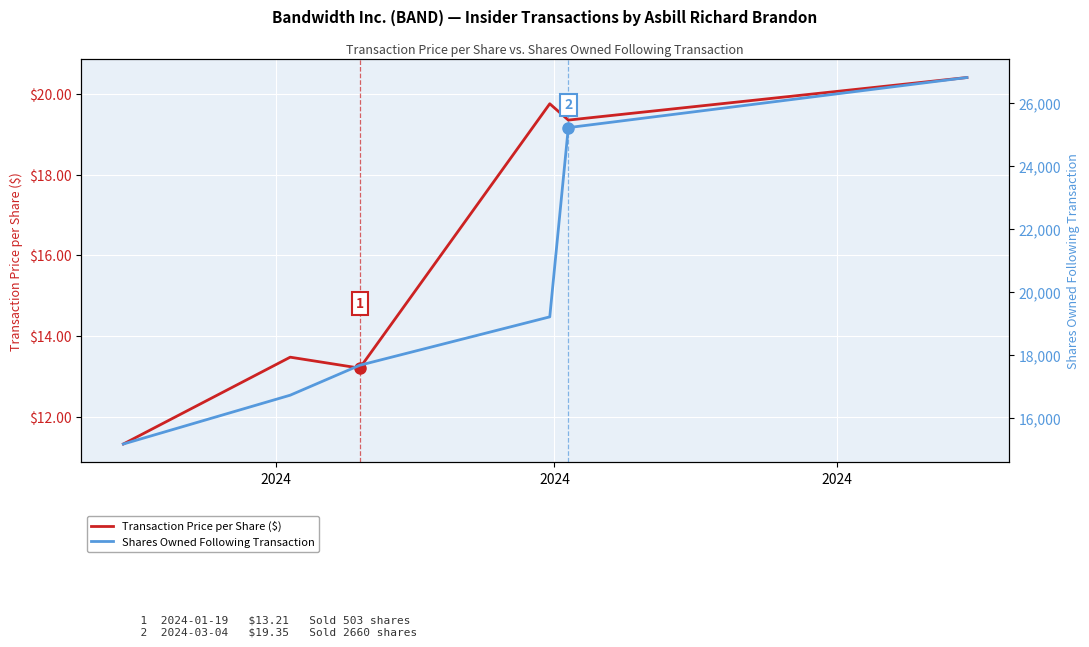

At which label does Transaction Price per Share ($) reach its minimum?

2024